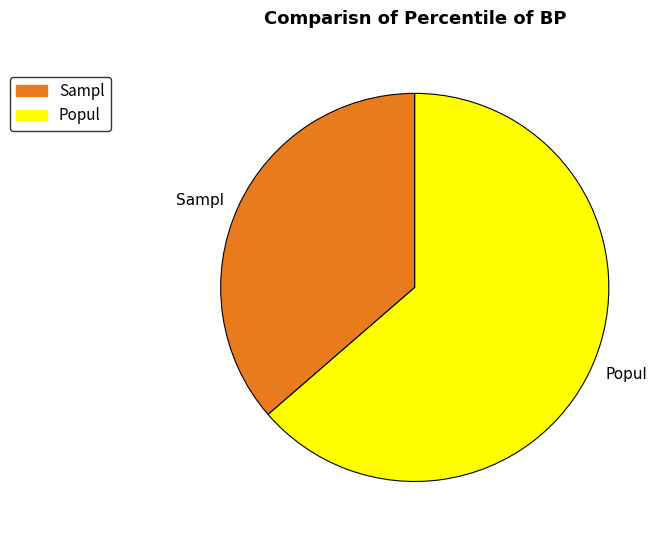

Is there any slice that represents more than half of the pie?

Yes